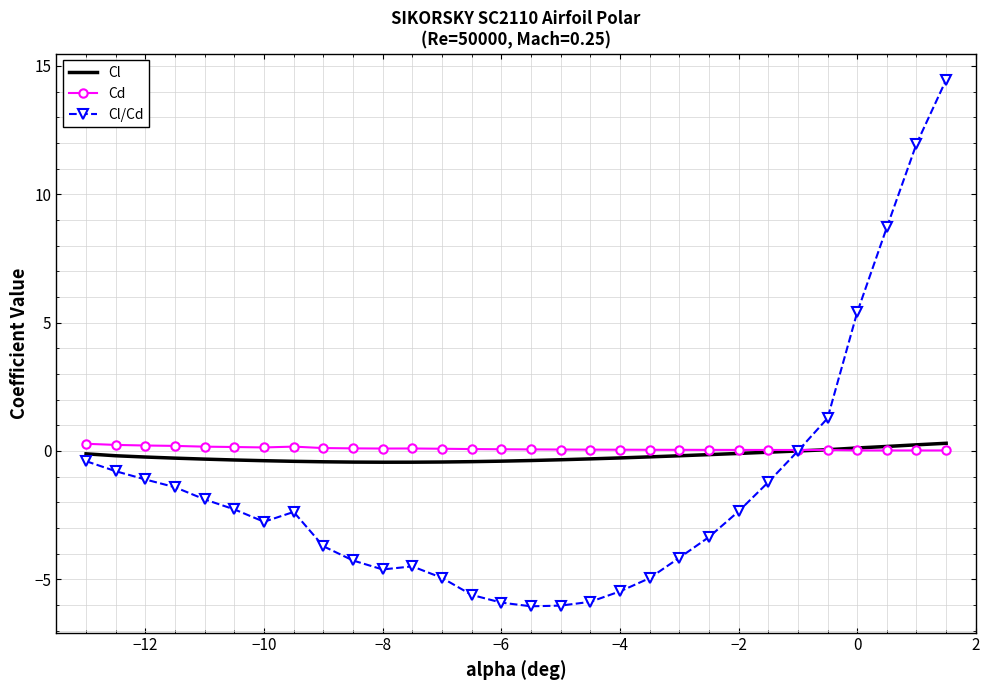

What is the greatest value displayed?

14.5